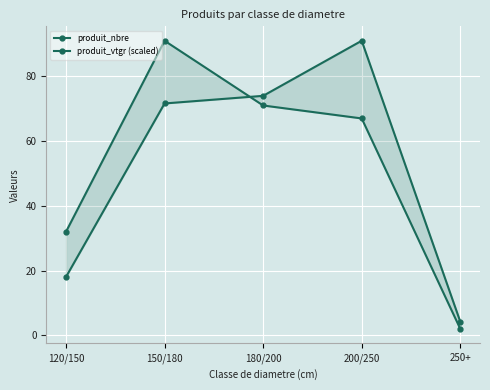

Reading left to right, transcribe all the data shown in this chart.

produit_nbre: 120/150=32.0	150/180=91.0	180/200=71.0	200/250=67.0	250+=2.0
produit_vtgr (scaled): 120/150=18.0	150/180=71.6	180/200=74.0	200/250=91.0	250+=4.2